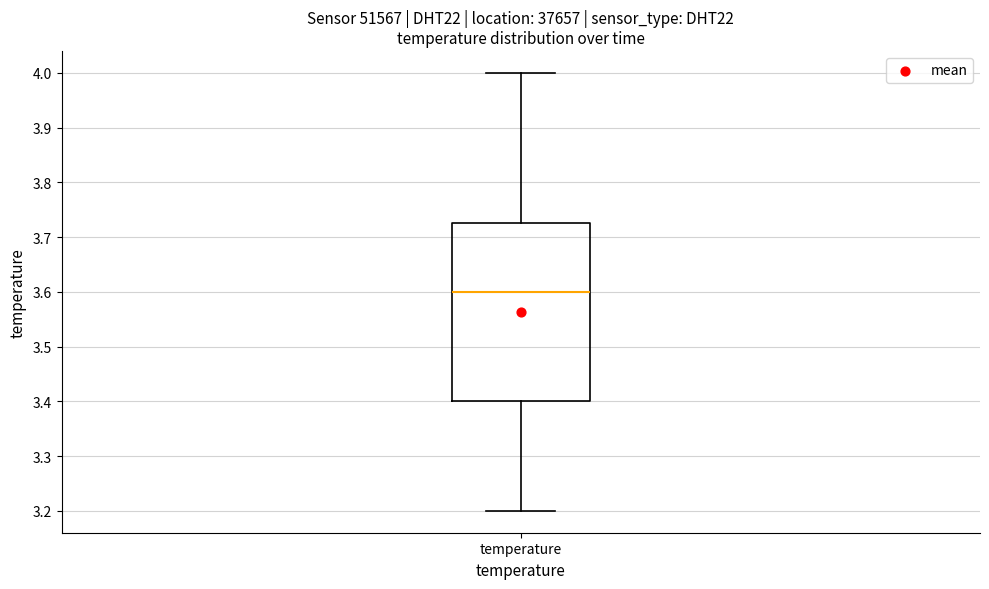

Transcribe this box plot: give where the median line is, the range the box spans, and where the two whiskers end, as read against the y-axis. The values are not printed on the chart, so give them approximately, as read against the axis.

median 3.60, box 3.40 to 3.73, whiskers 3.20 to 4.00